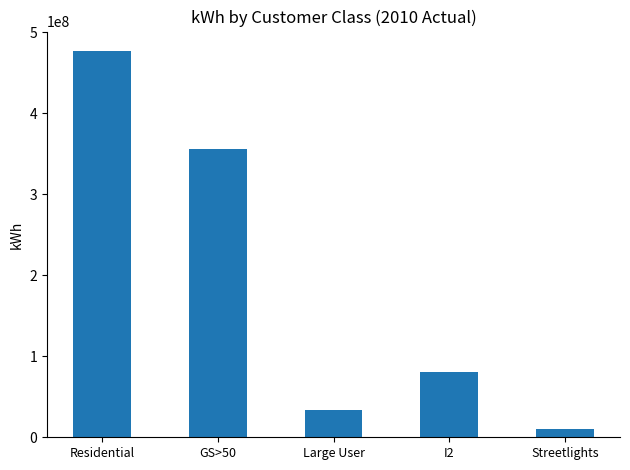

What is the value of the 4th bar from the left?

80783141